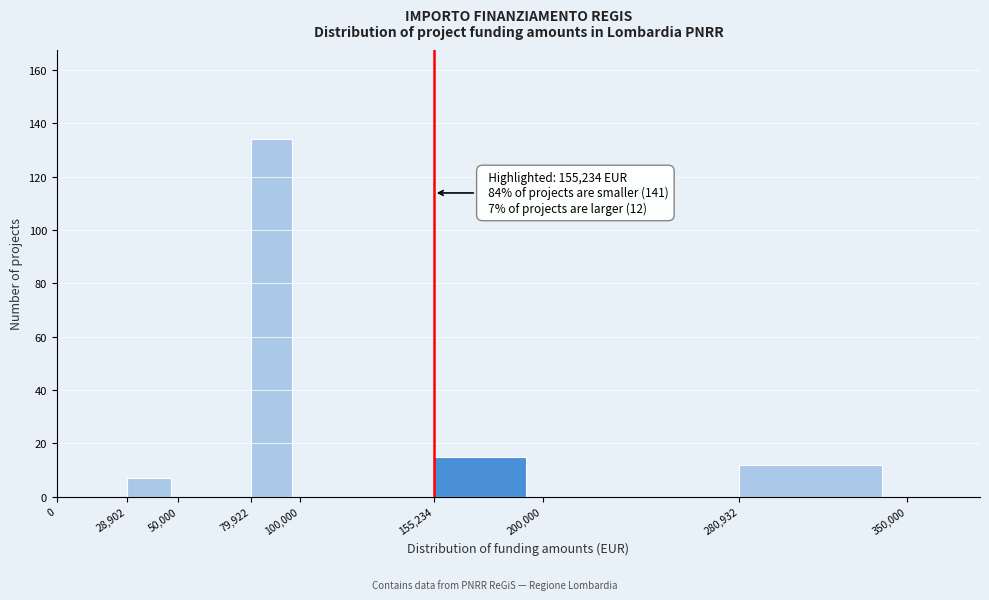

Which range on the x-axis has the tallest bar?

79,922 to 100,000